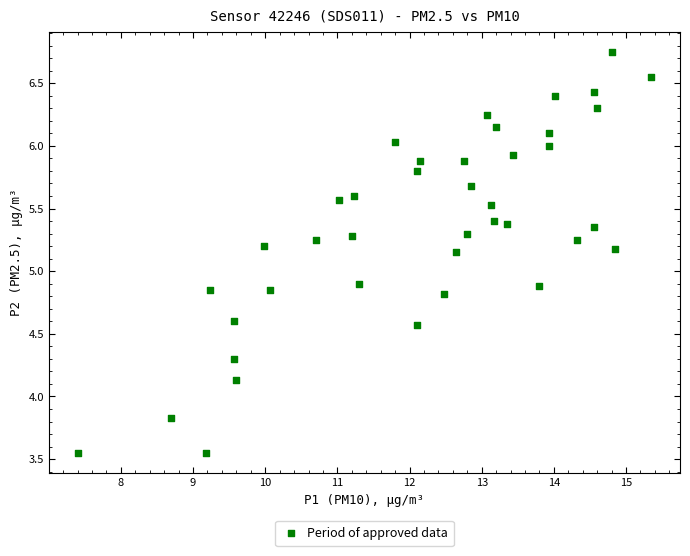

What is the range of X values (max minus min)?

7.9